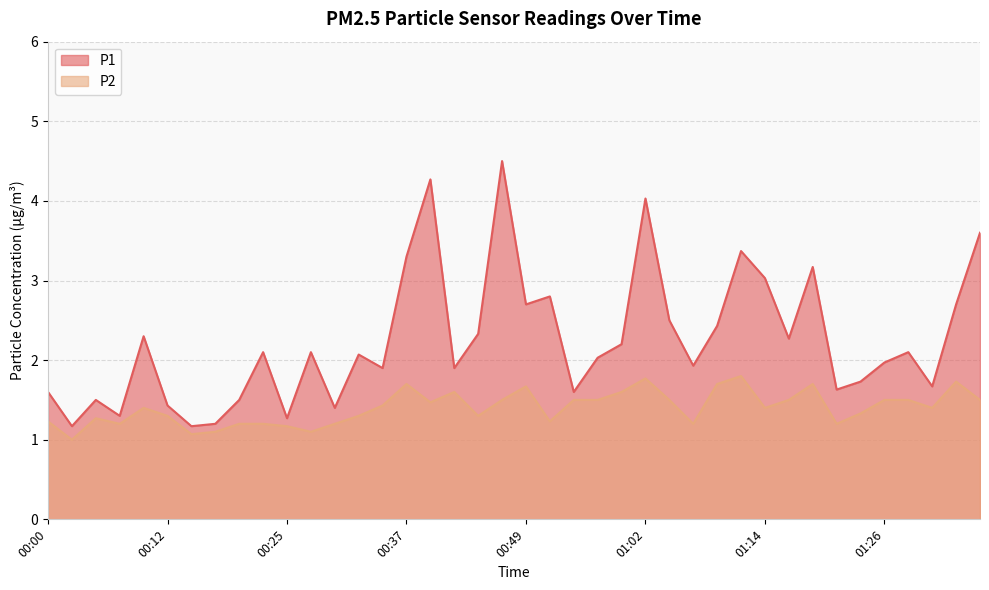

Rank the categories by P1 value from highest to lowest.

00:47, 00:40, 01:02, 01:37, 01:12, 00:37, 01:19, 01:14, 00:52, 00:49, 01:34, 01:04, 01:09, 00:44, 00:10, 01:16, 00:59, 00:22, 00:27, 01:29, 00:32, 00:57, 01:26, 01:07, 00:35, 00:42, 01:24, 01:31, 01:21, 00:00, 00:54, 00:05, 00:20, 00:12, 00:30, 00:08, 00:25, 00:17, 00:03, 00:15